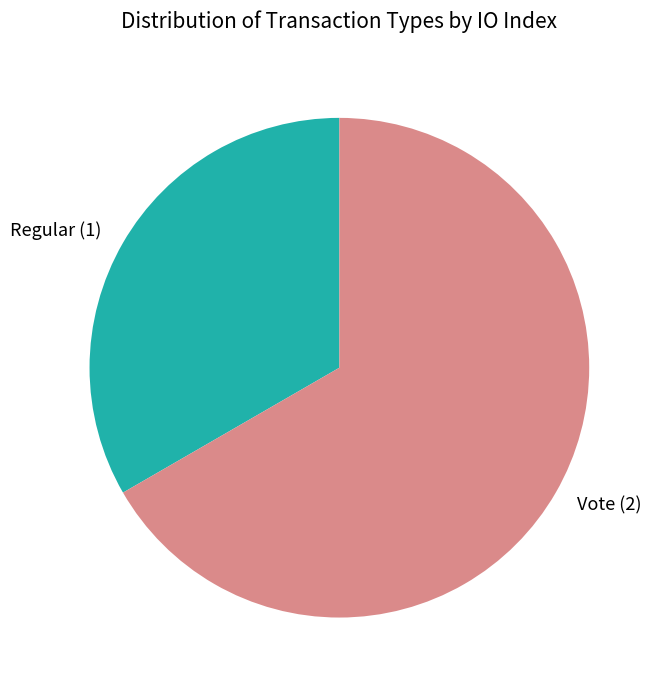

Approximately how many times larger is the value at Regular compared to Vote?

0.5